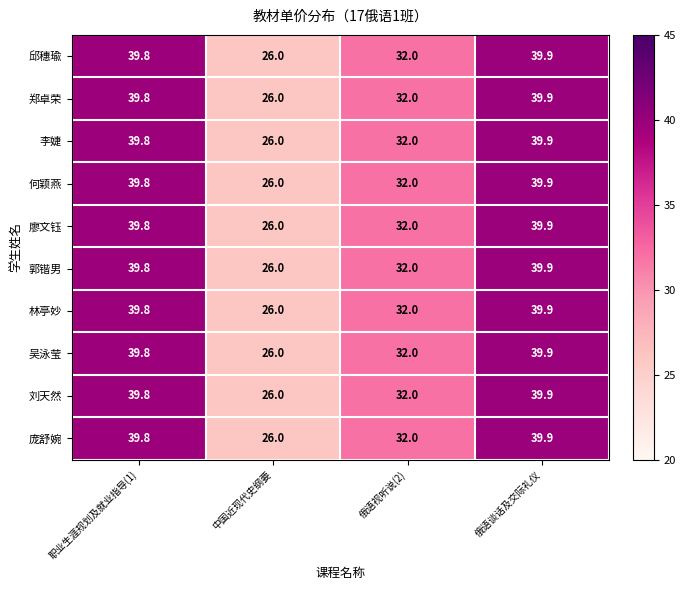

What is the difference between the 郑卓荣 values at 职业生涯规划及就业指导(1) and 俄语视听说(2)?

7.8